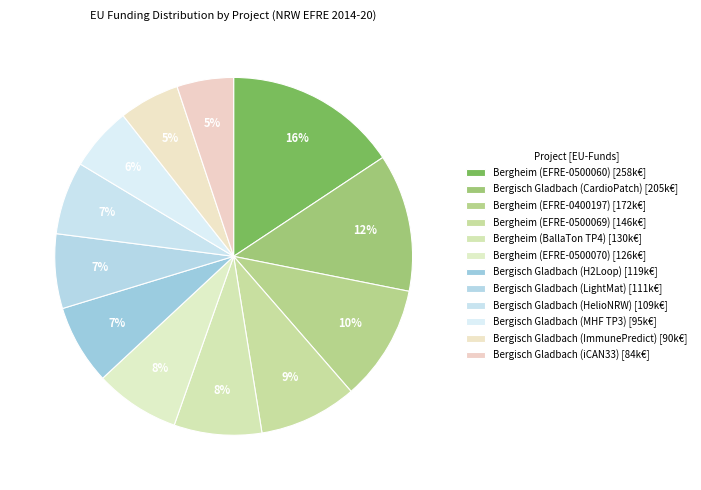

Which category has the biggest portion of the pie?

Bergheim (EFRE-0500060)